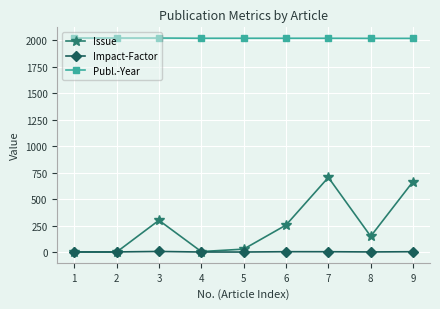

Rank the series at 6 from highest to lowest value.

Publ.-Year, Issue, Impact-Factor